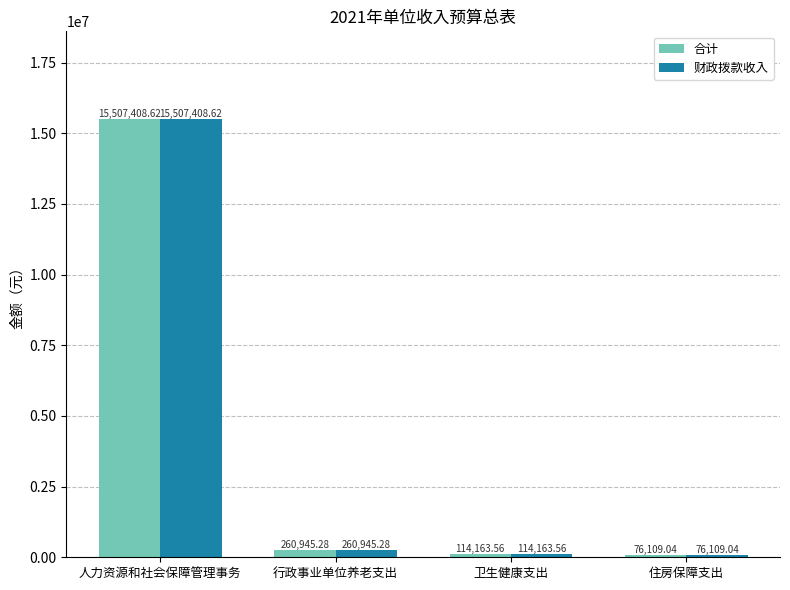

How many values in the 财政拨款收入 series are below 260945?

2